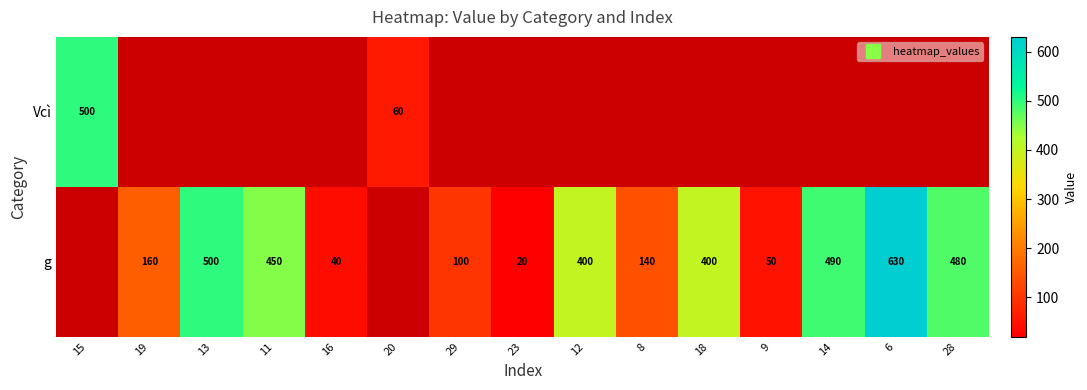

What is the maximum value for Vcì?

500.0